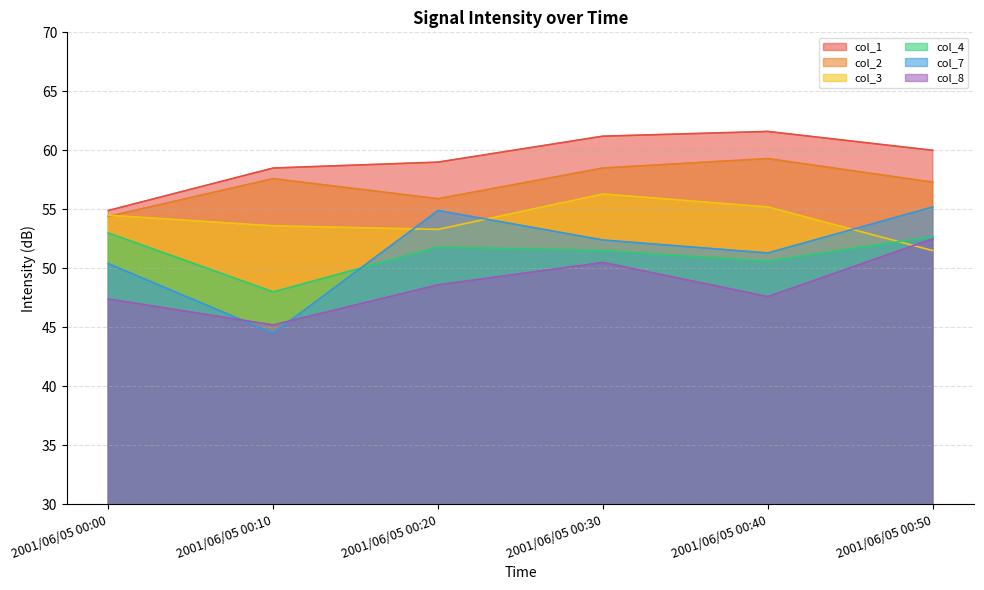

What are all the series names shown in the legend?

col_1, col_2, col_3, col_4, col_7, col_8